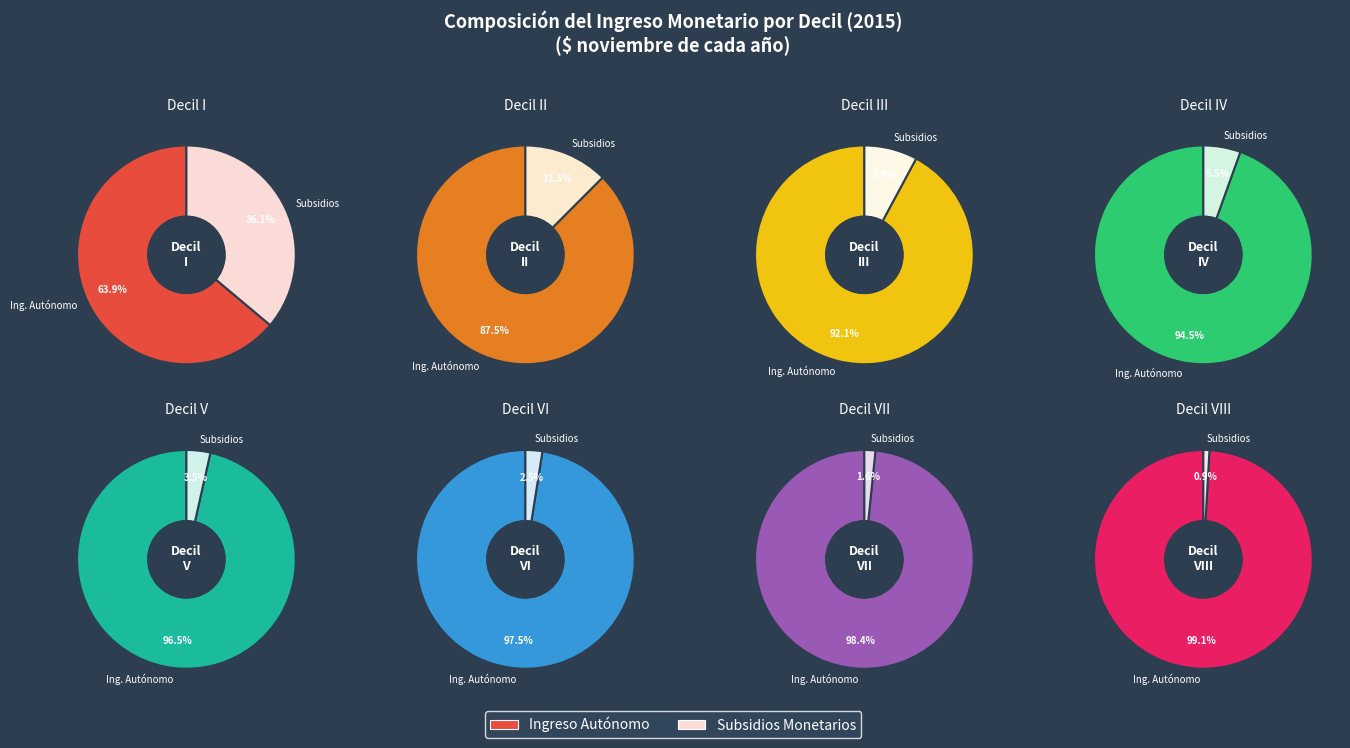

Which slice is the largest?

VIII